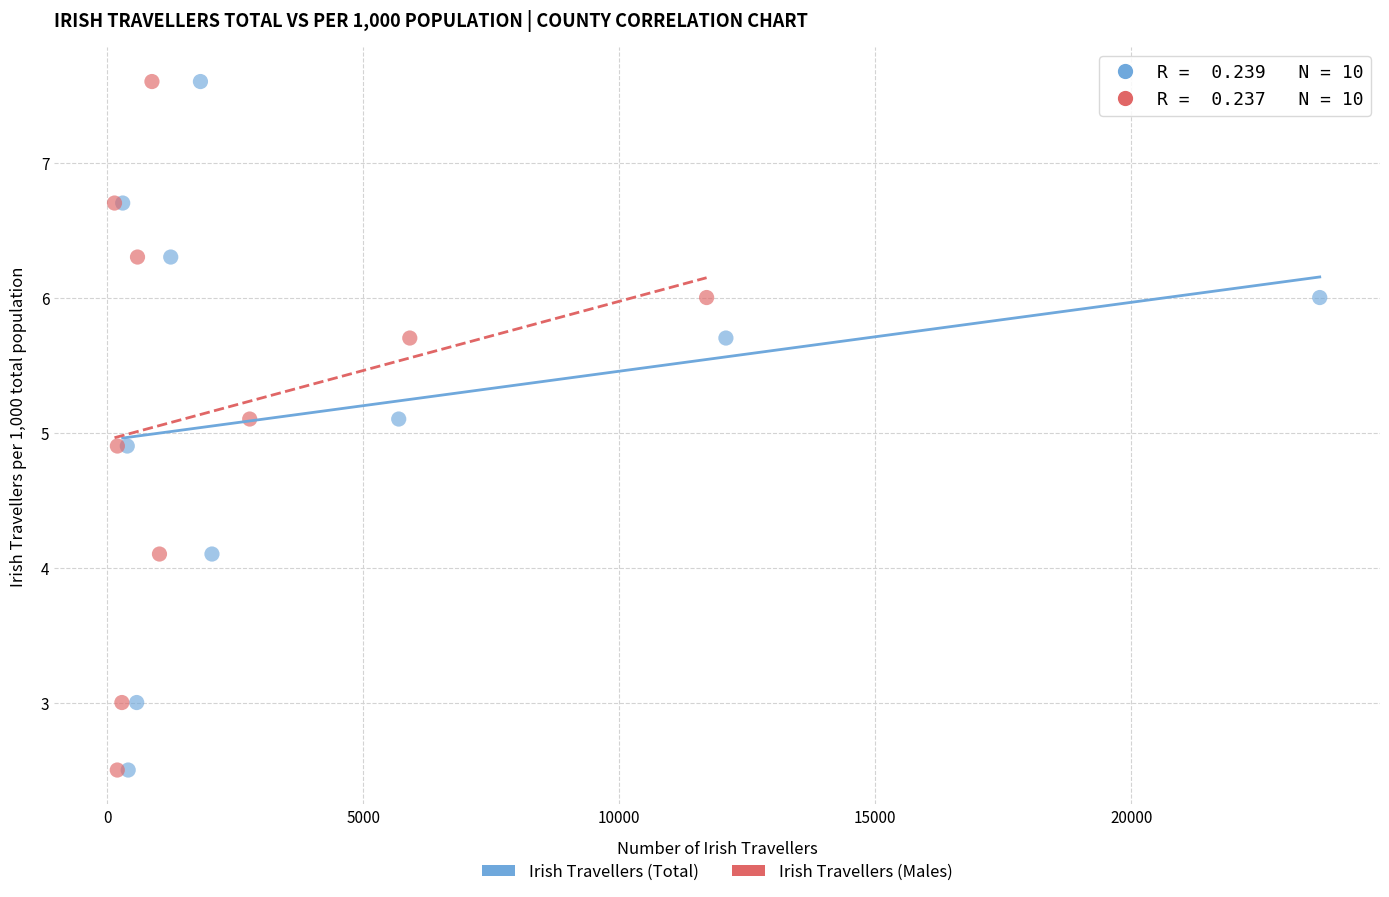

What are all the series names shown in the legend?

Irish Travellers (Total), Irish Travellers (Males)